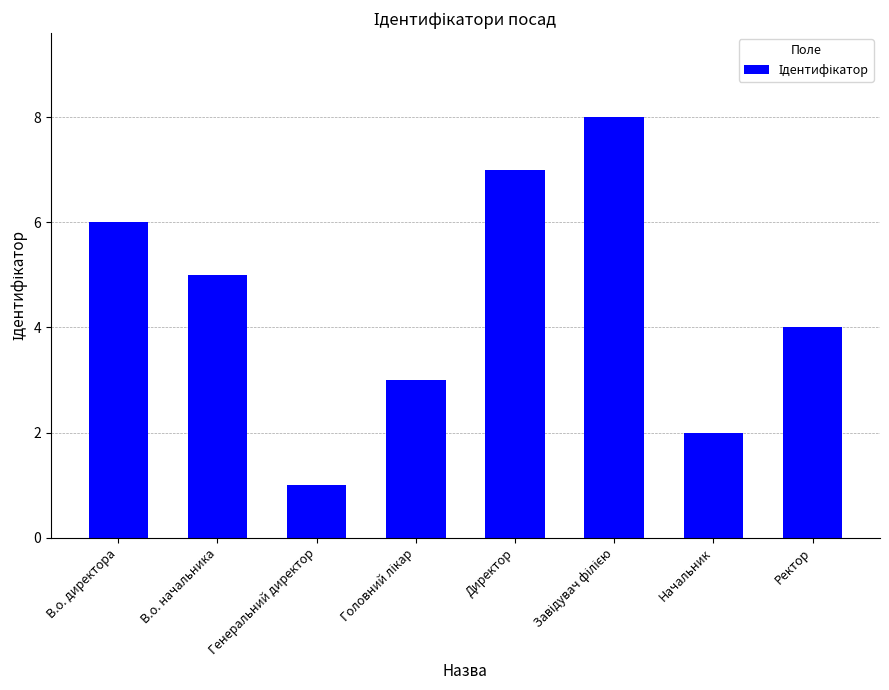

What is the smallest value displayed?

1